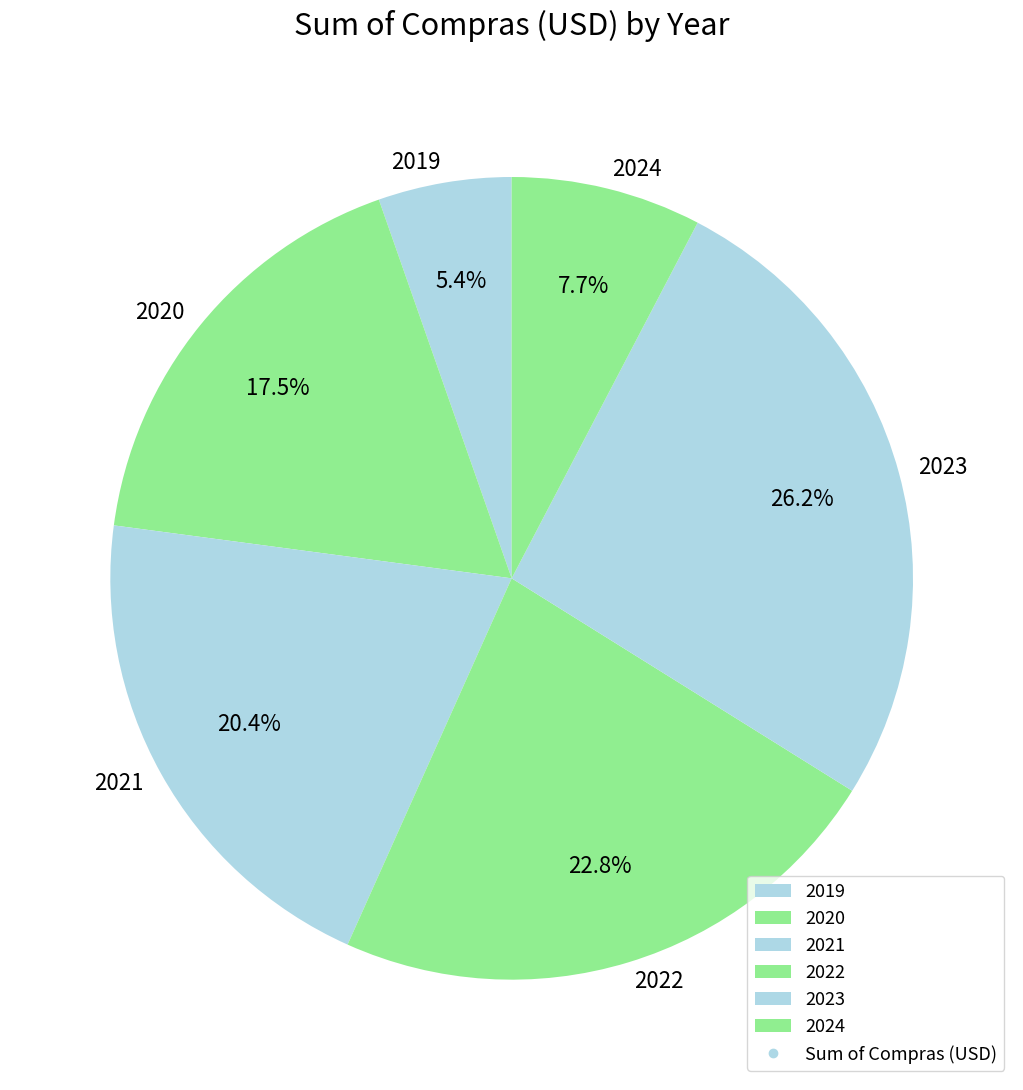

Which category has the biggest portion of the pie?

2023